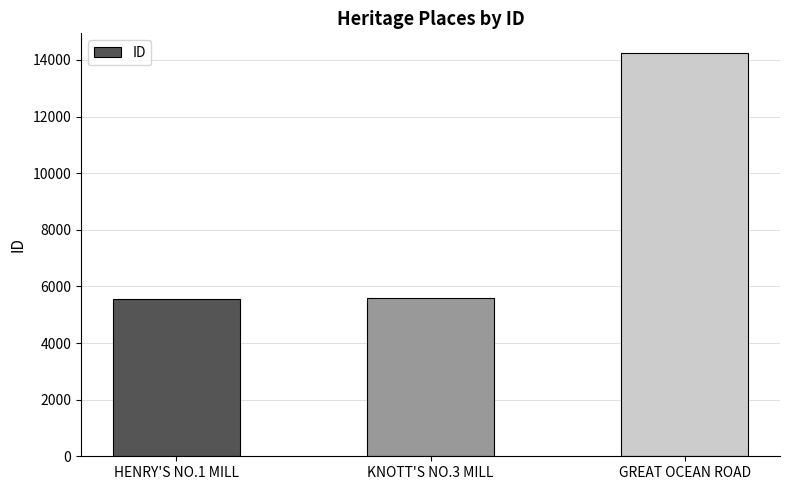

Is it true that the value at HENRY'S NO.1 MILL is 3409?

False